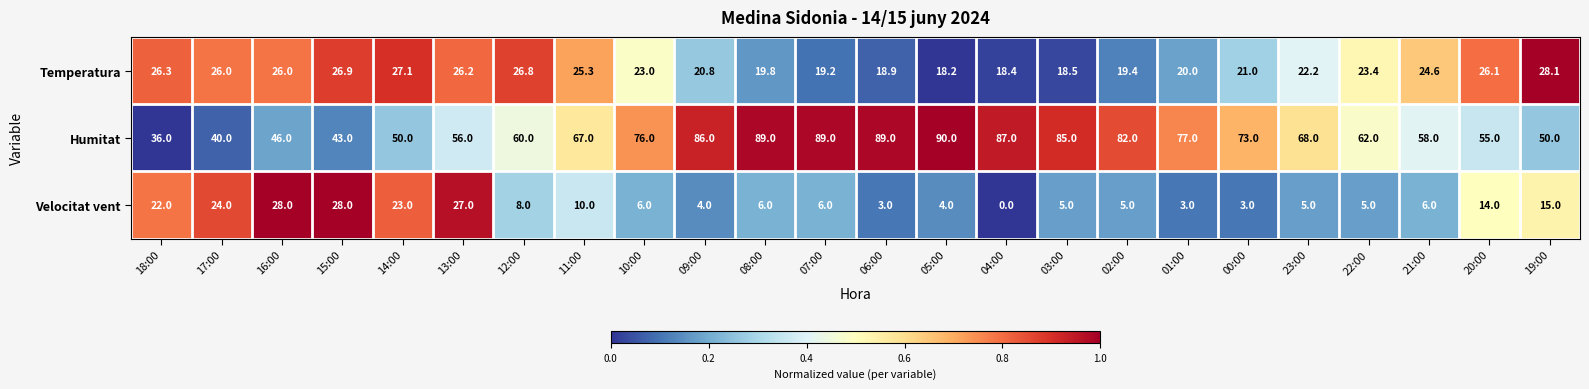

At how many categories does at least one series exceed 0?

24